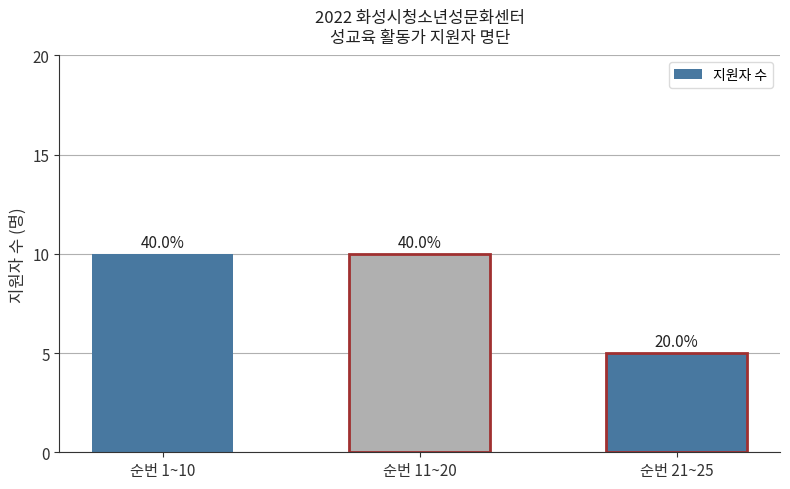

Are the bars horizontal?

No